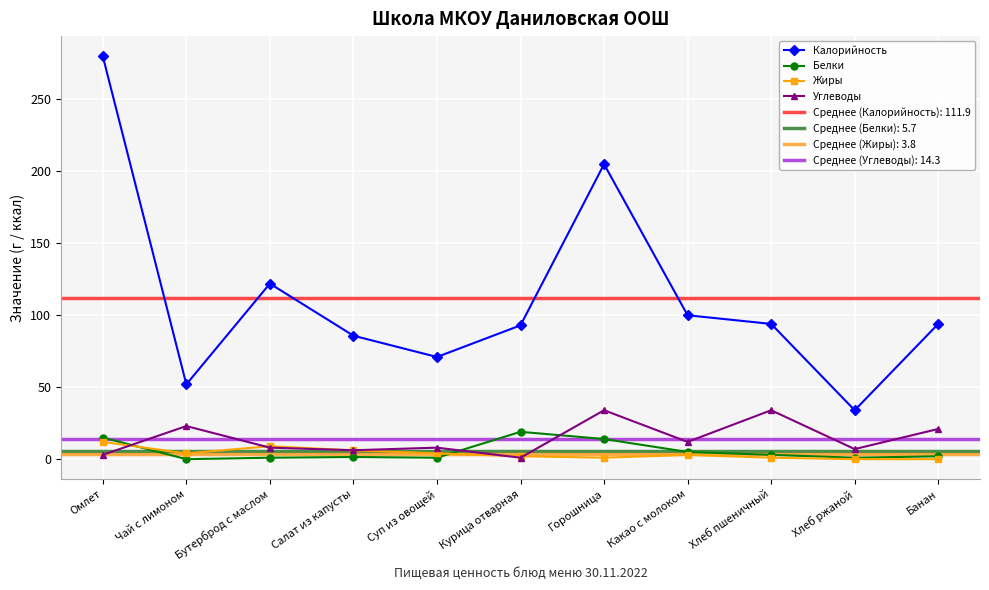

At how many categories does at least one series exceed 267?

1